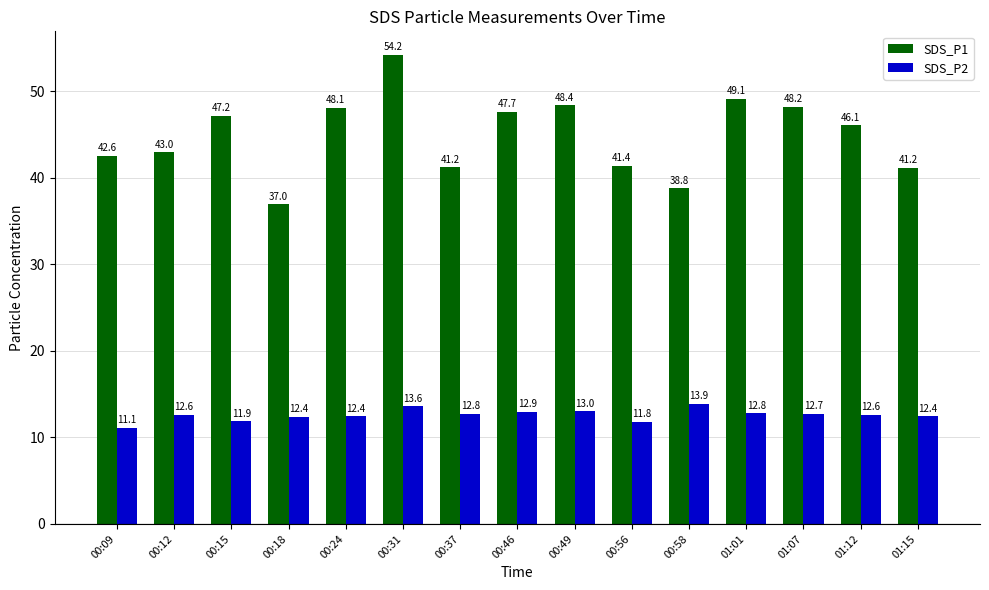

What is the total value across all series at 01:01?

61.9